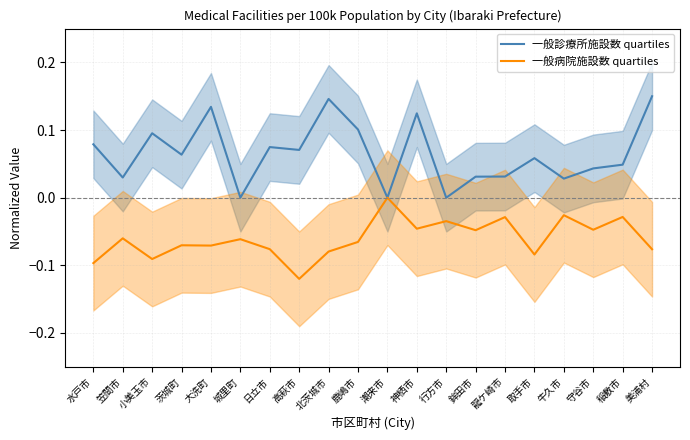

Reading left to right, what are all the values shown in this chart?

一般診療所施設数 quartiles: 水戸市=0.1	笠間市=0.0	小美玉市=0.1	茨城町=0.1	大洗町=0.1	城里町=0.0	日立市=0.1	高萩市=0.1	北茨城市=0.1	鹿嶋市=0.1	潮来市=0.0	神栖市=0.1	行方市=0.0	鉾田市=0.0	龍ケ崎市=0.0	取手市=0.1	牛久市=0.0	守谷市=0.0	稲敷市=0.0	美浦村=0.1
一般病院施設数 quartiles: 水戸市=-0.1	笠間市=-0.1	小美玉市=-0.1	茨城町=-0.1	大洗町=-0.1	城里町=-0.1	日立市=-0.1	高萩市=-0.1	北茨城市=-0.1	鹿嶋市=-0.1	潮来市=-0.0	神栖市=-0.0	行方市=-0.0	鉾田市=-0.0	龍ケ崎市=-0.0	取手市=-0.1	牛久市=-0.0	守谷市=-0.0	稲敷市=-0.0	美浦村=-0.1